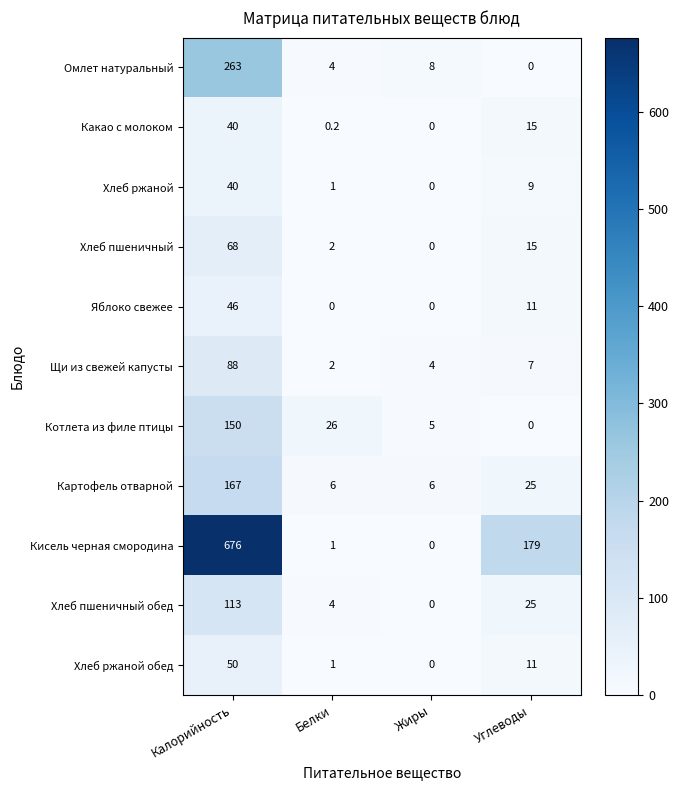

What is the greatest value displayed?

676.0